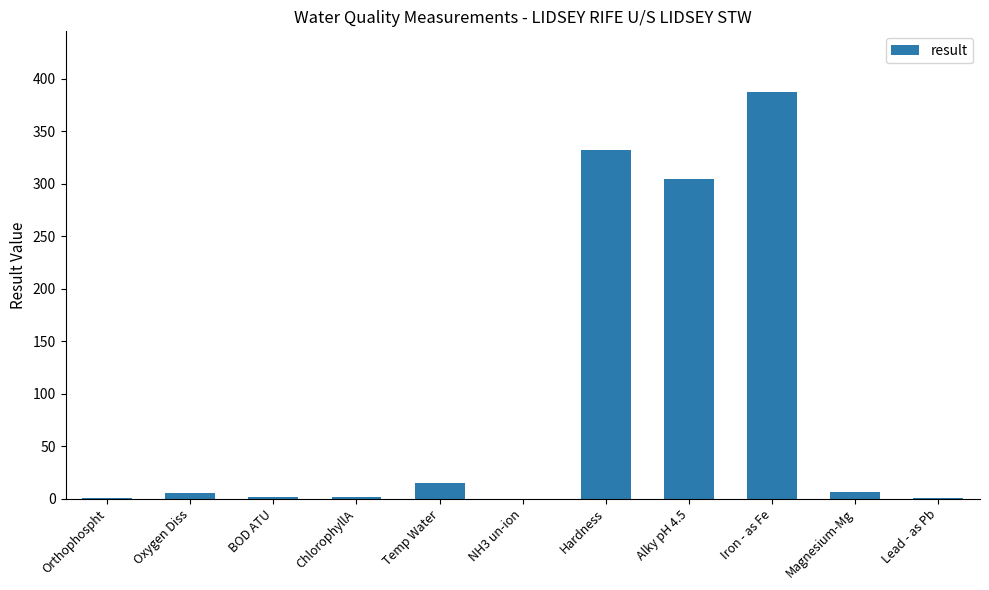

How many series are shown in this chart?

1